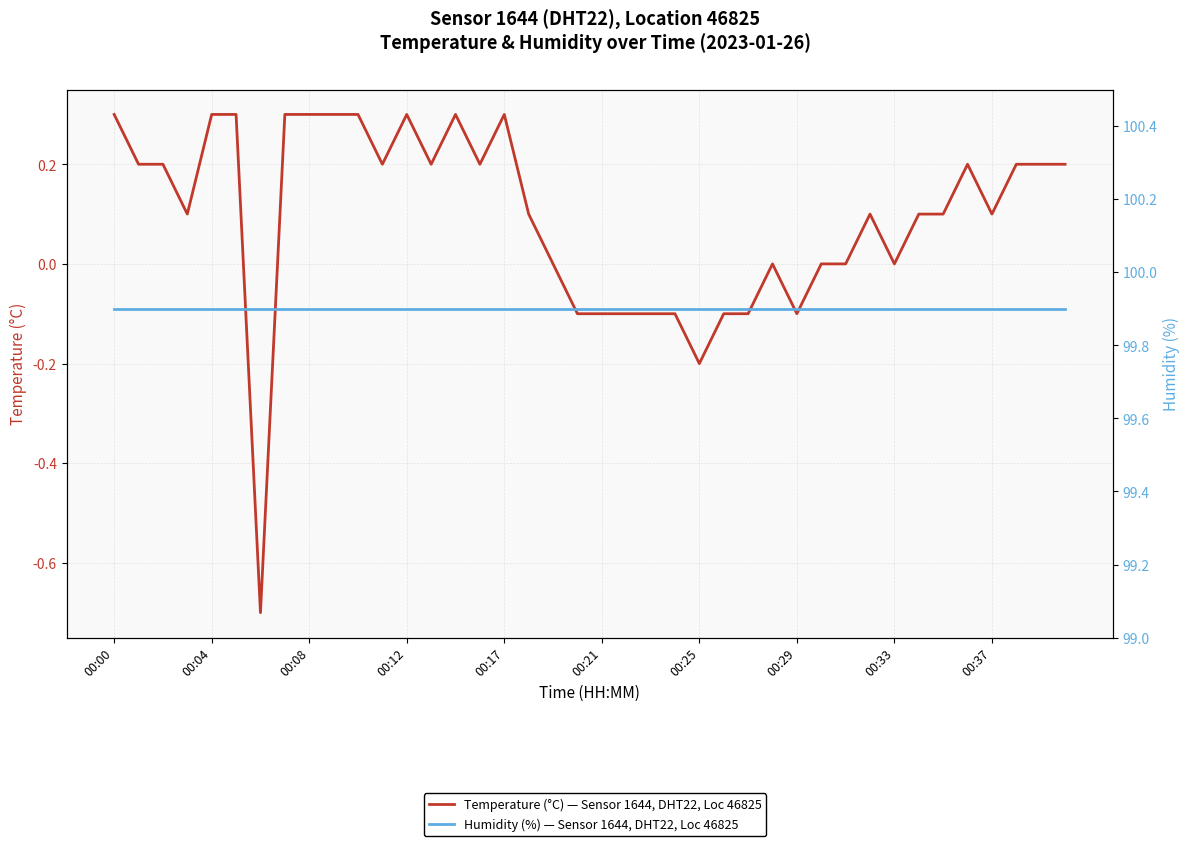

Rank the series at 00:12 from lowest to highest value.

Temperature (°C) — Sensor 1644, DHT22, Loc 46825, Humidity (%) — Sensor 1644, DHT22, Loc 46825